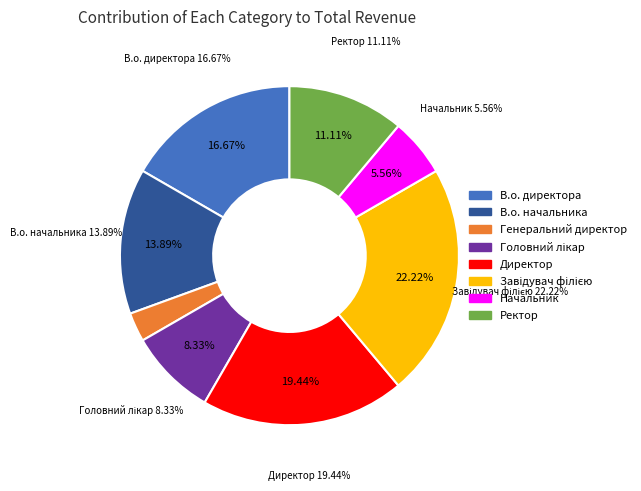

Does Директор account for over 50% of the chart?

No